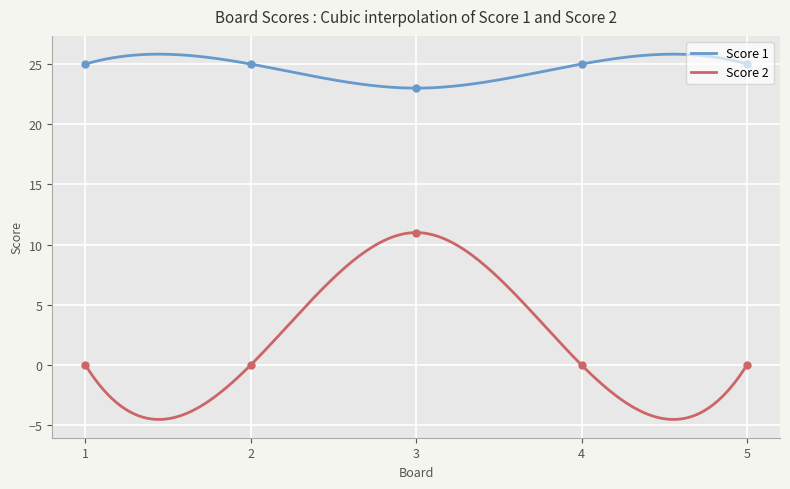

Which series has the largest total across all categories?

Score 1